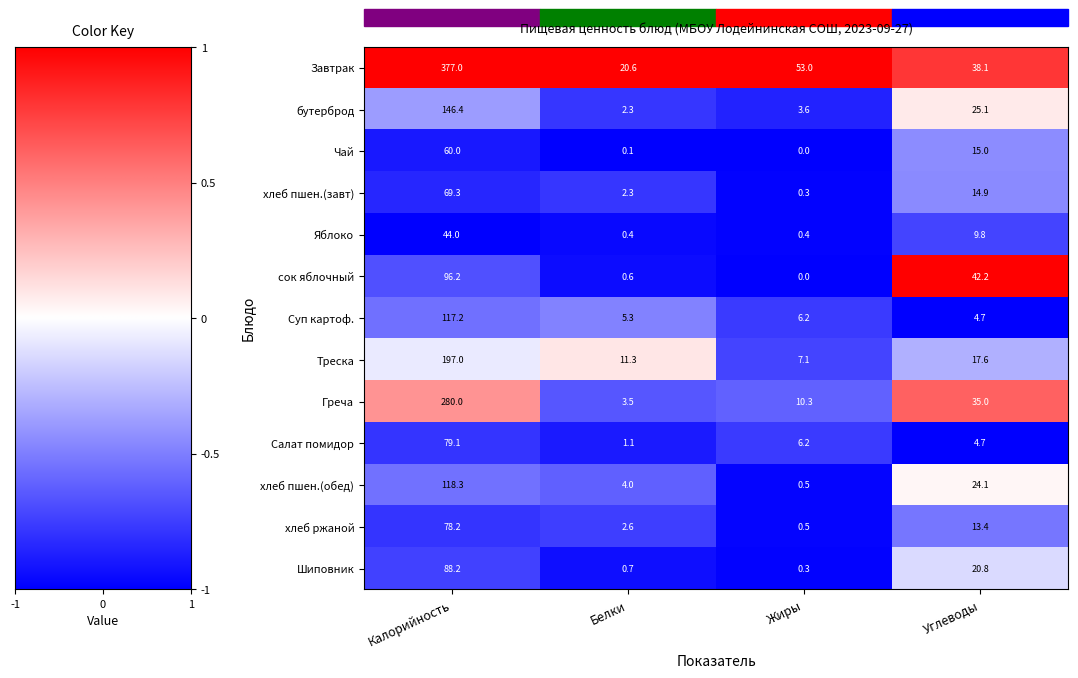

What is the greatest value displayed?

377.0